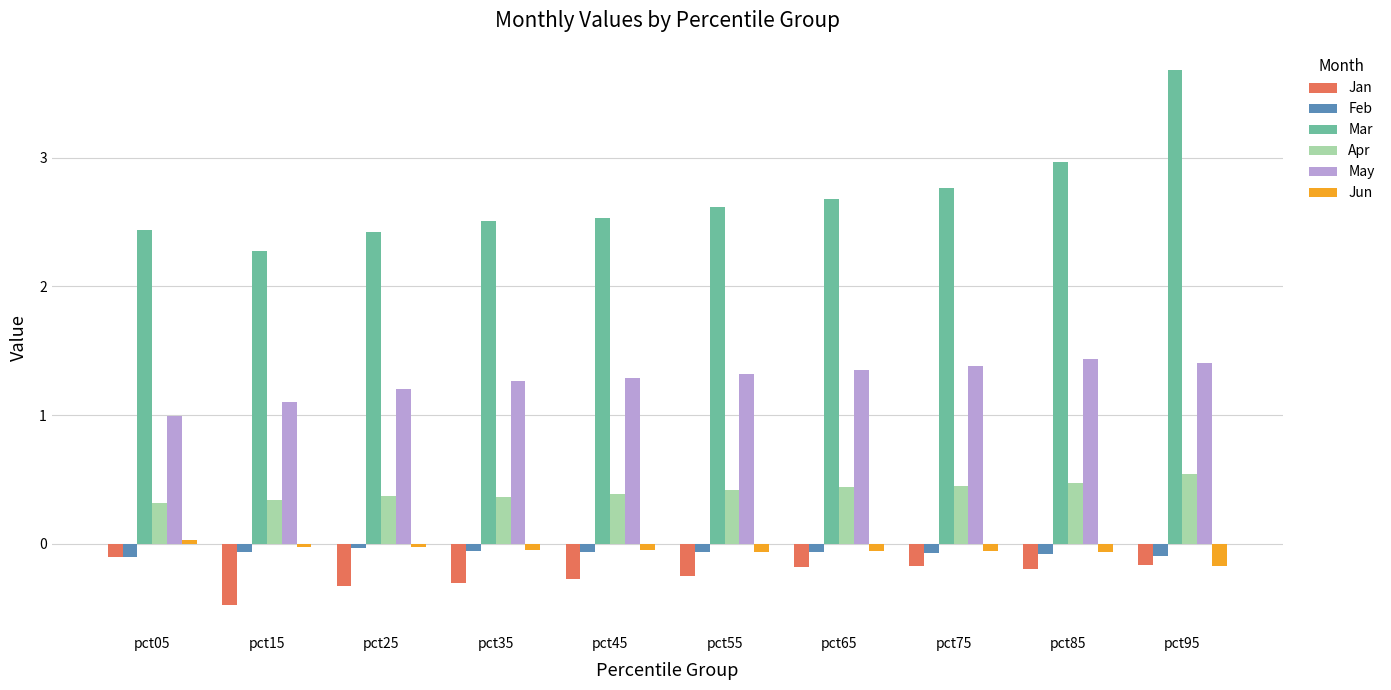

How many bars are there in each group?

6